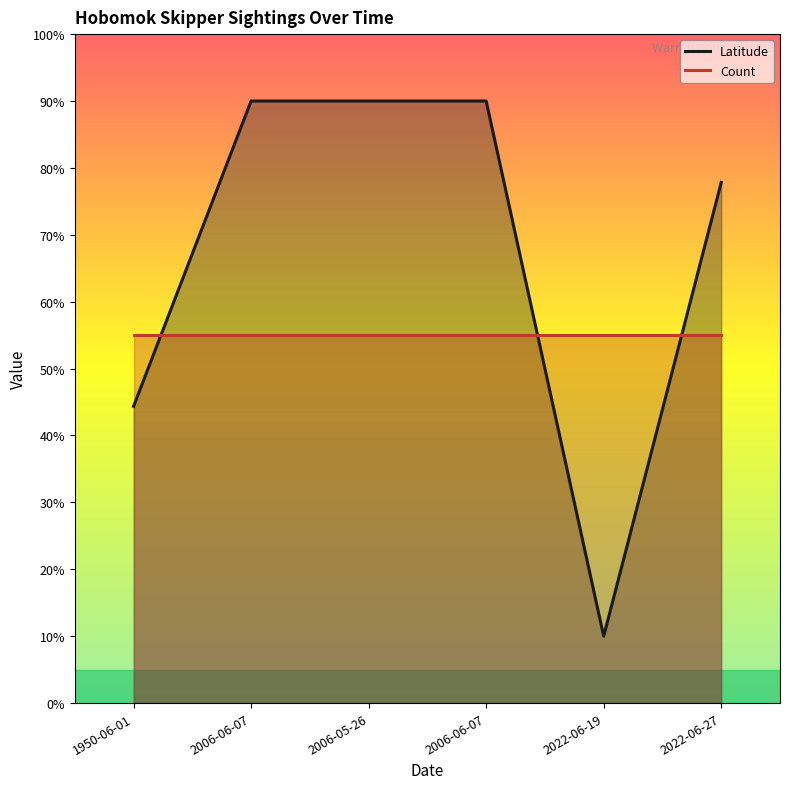

What is the maximum value for Count?

55.0